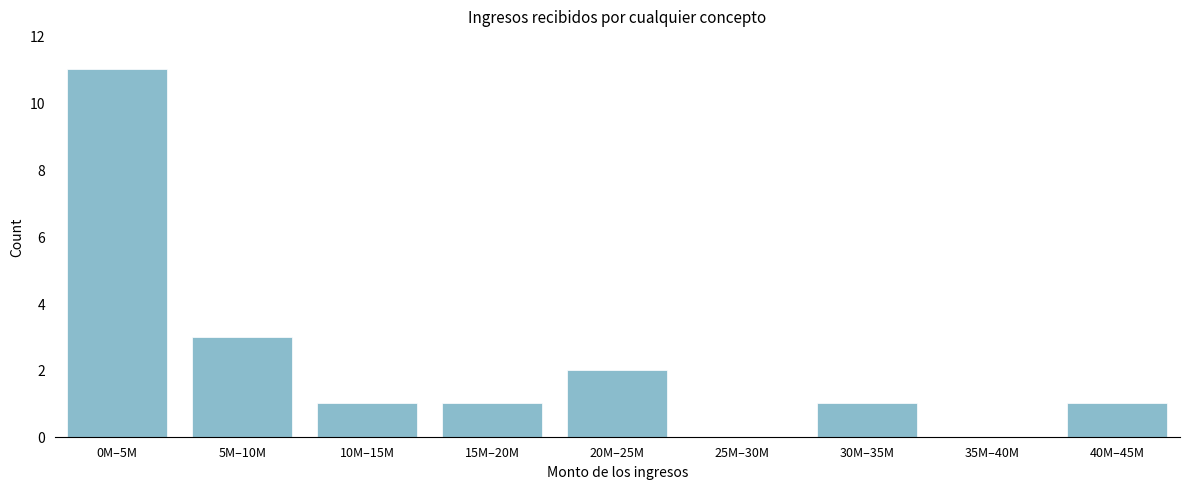

Reading left to right, what are all the values shown in this chart?

0M–5M=11	5M–10M=3	10M–15M=1	15M–20M=1	20M–25M=2	25M–30M=0	30M–35M=1	35M–40M=0	40M–45M=1